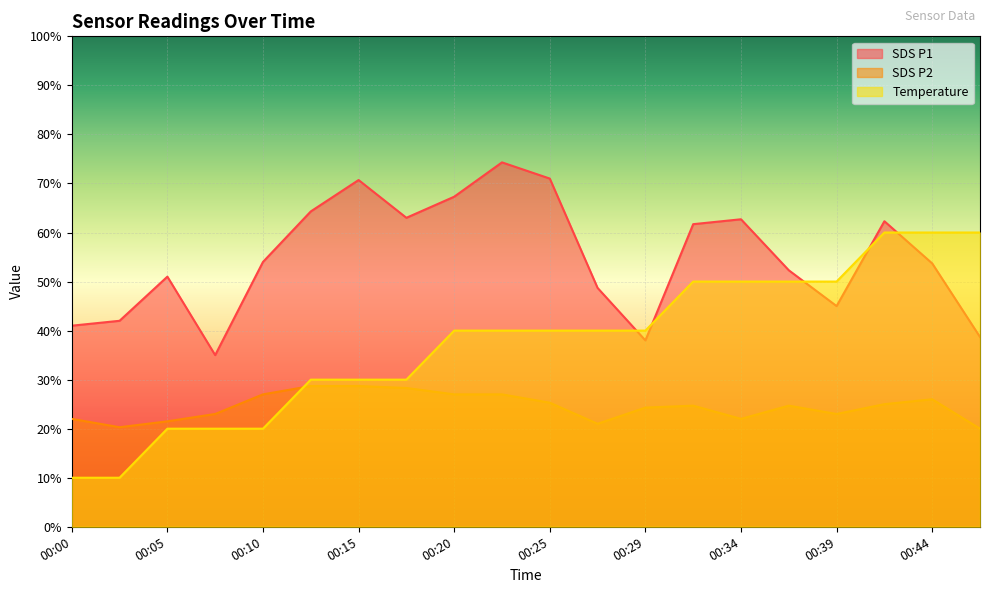

Is the value of Temp at 00:22 greater than the value of SDS_P2 at 00:44?

Yes